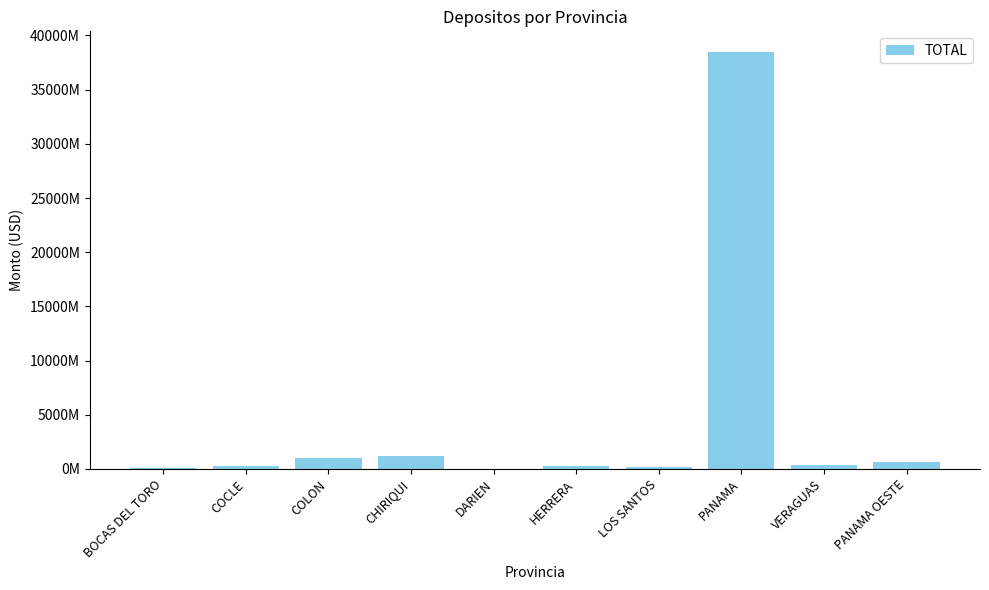

Rank the categories by value from lowest to highest.

DARIEN, BOCAS DEL TORO, LOS SANTOS, HERRERA, COCLE, VERAGUAS, PANAMA OESTE, COLON, CHIRIQUI, PANAMA